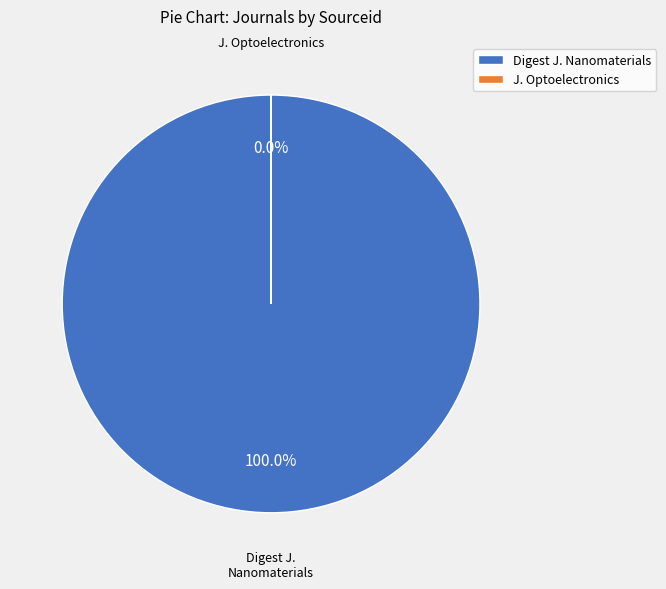

What percentage do Journal of Optoelectronics and Advanced Materials and Digest Journal of Nanomaterials and Biostructures together represent?

100.0%